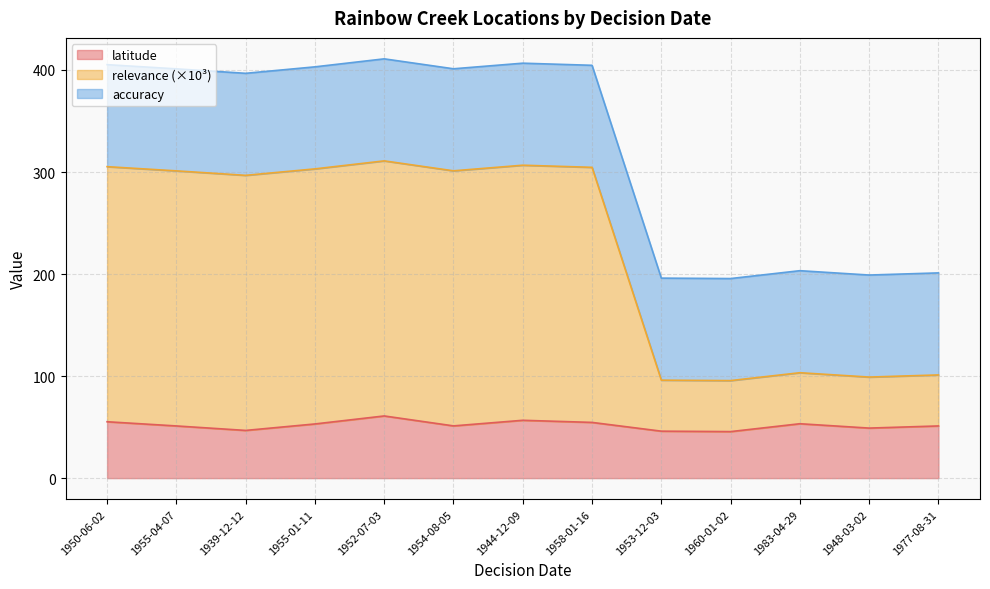

Which category has the highest value across all series?

1952-07-03